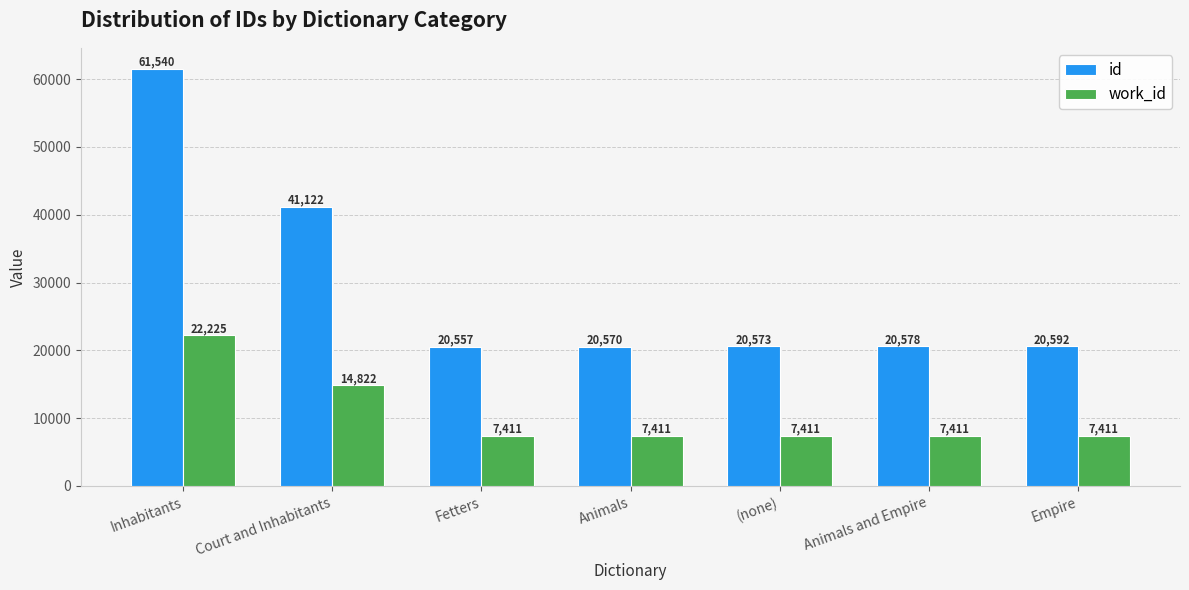

True or false: id has a value of 20578 at Animals and Empire.

True